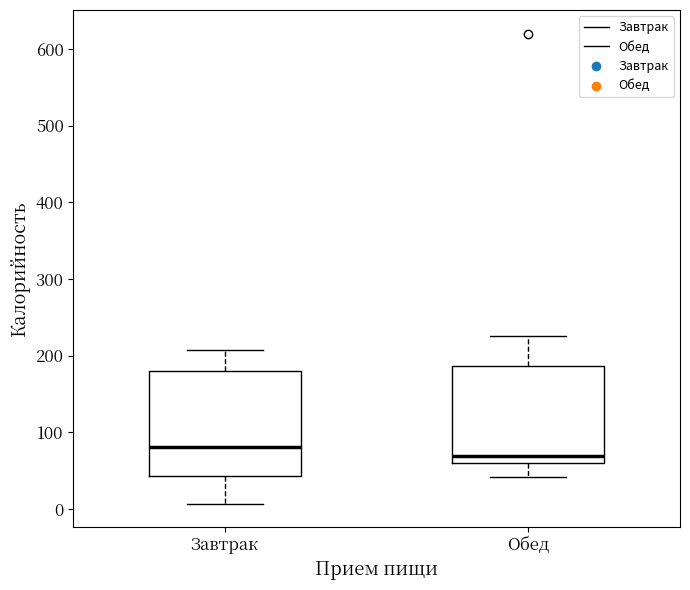

Which box's median line is the lowest?

Обед